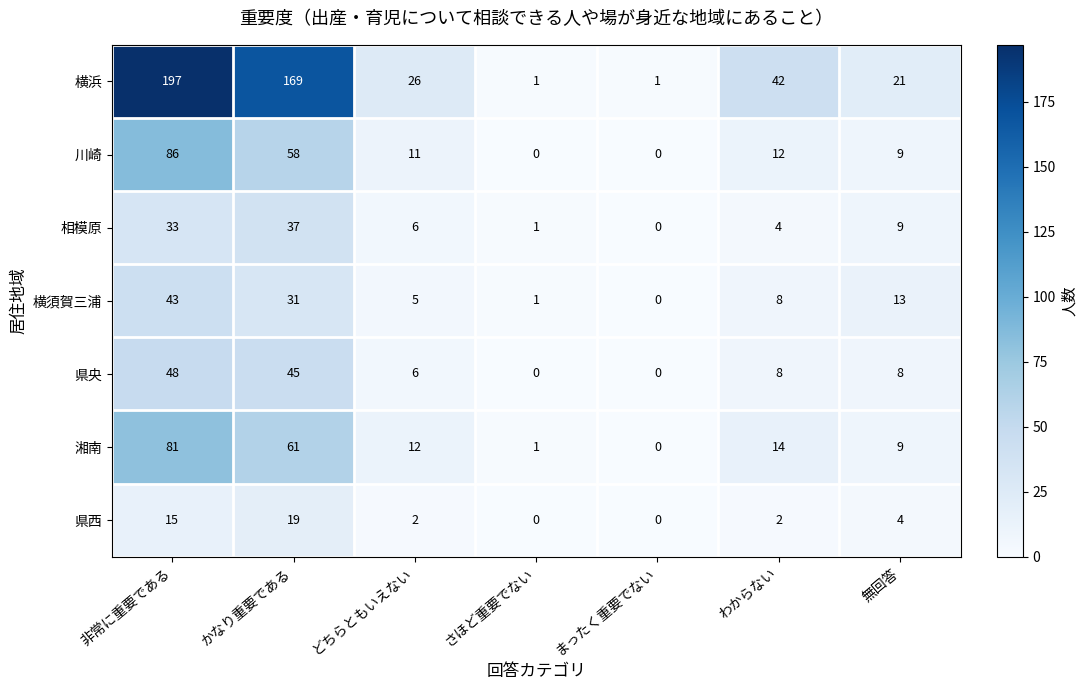

List the series in order of their peak value, lowest first.

県西, 相模原, 横須賀三浦, 県央, 湘南, 川崎, 横浜